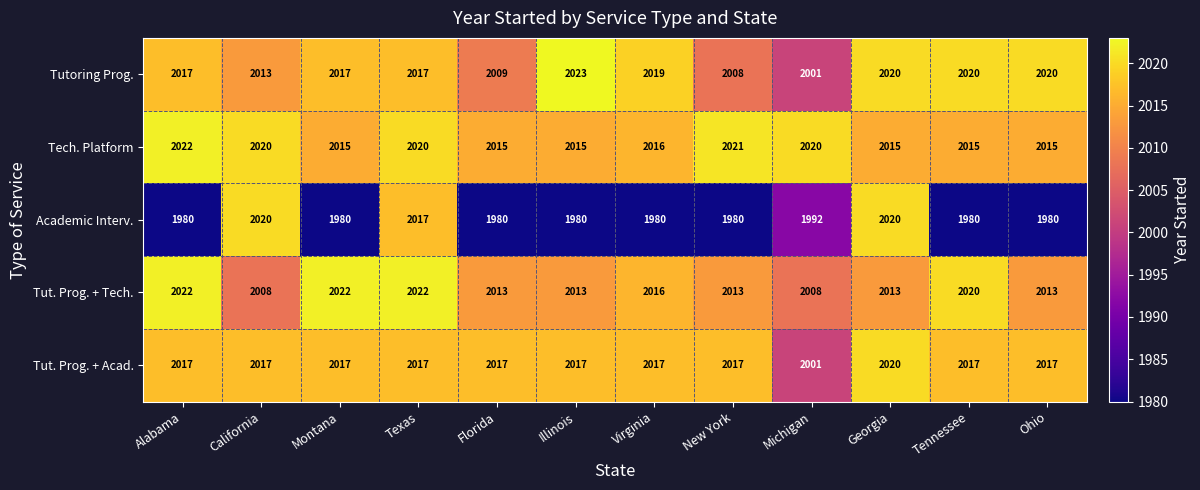

What is the minimum value for Tut. Prog. + Tech.?

2008